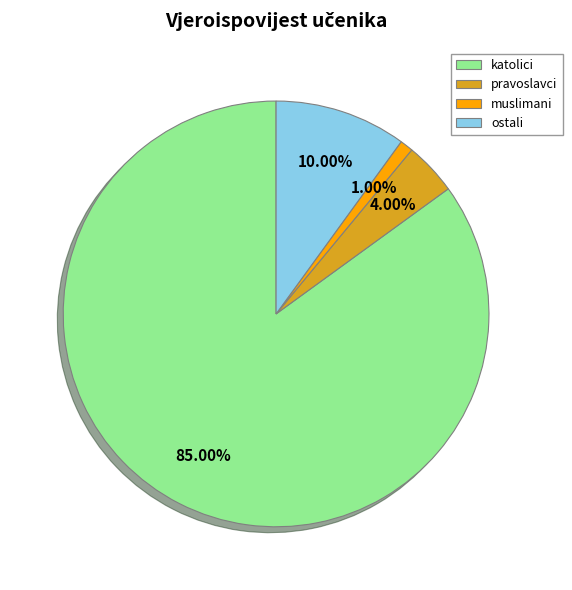

Does ostali represent more than half of the total?

No